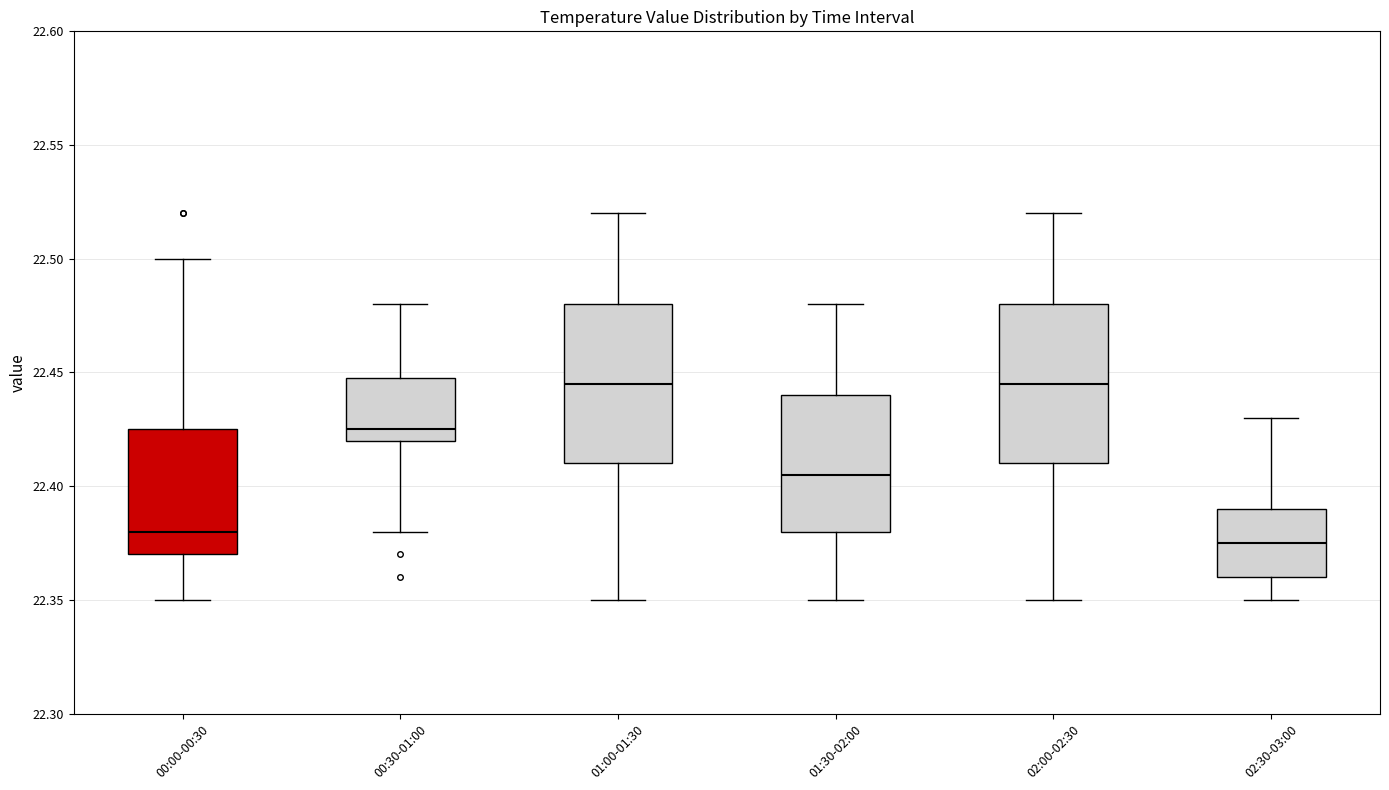

Reading left to right, read every box against the y-axis: the position of its median line, the range the box covers, and the ends of its whiskers. The values are not printed on the chart, so give them approximately, as read against the axis.

00:00-00:30: median 22.380, box 22.370 to 22.425, whiskers 22.350 to 22.500
00:30-01:00: median 22.425, box 22.420 to 22.450, whiskers 22.380 to 22.480
01:00-01:30: median 22.445, box 22.410 to 22.480, whiskers 22.350 to 22.520
01:30-02:00: median 22.405, box 22.380 to 22.440, whiskers 22.350 to 22.480
02:00-02:30: median 22.445, box 22.410 to 22.480, whiskers 22.350 to 22.520
02:30-03:00: median 22.375, box 22.360 to 22.390, whiskers 22.350 to 22.430